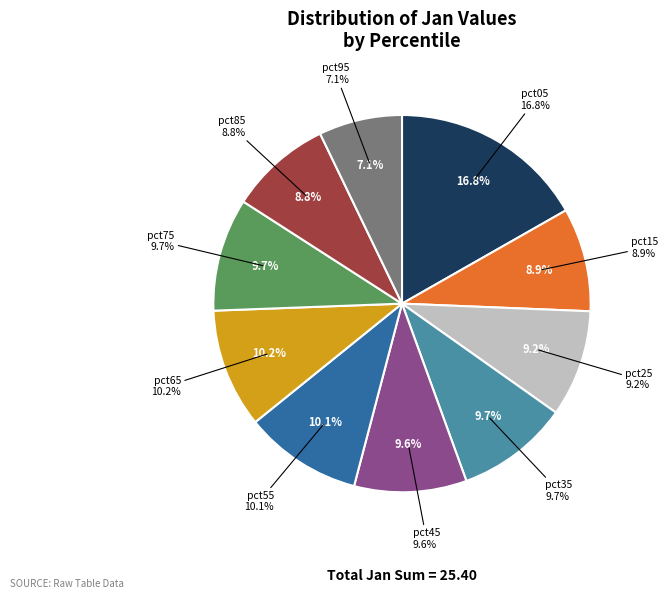

Is the sum of pct35 and pct45 greater than half?

No